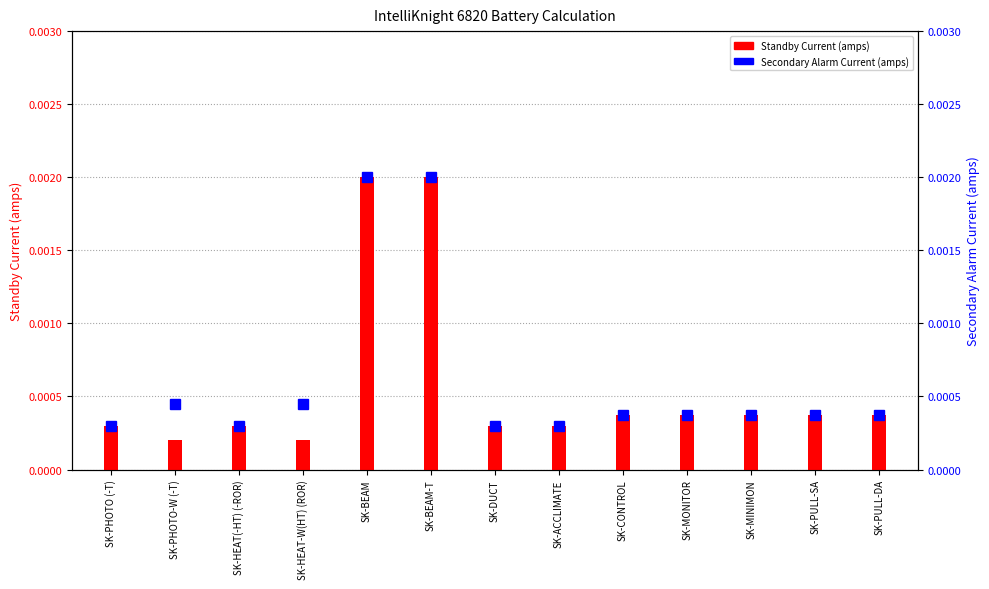

What position from the right is SK-PULL-SA?

2